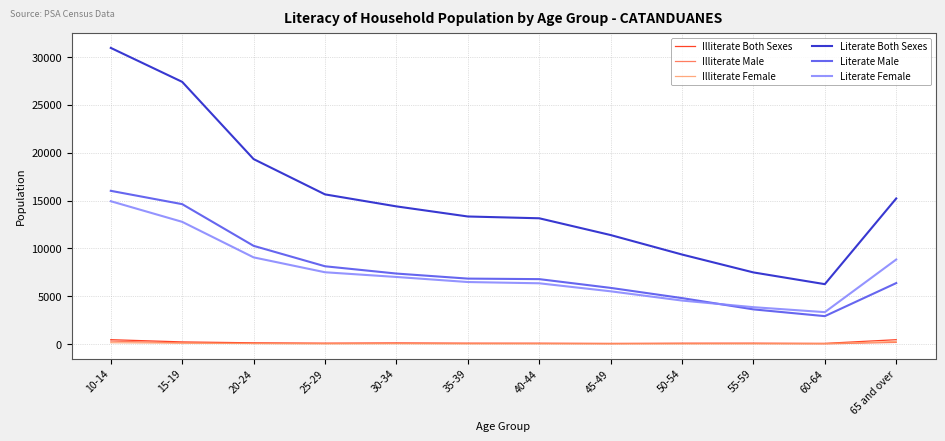

Which category has the highest value in the Literate Both Sexes series?

10-14